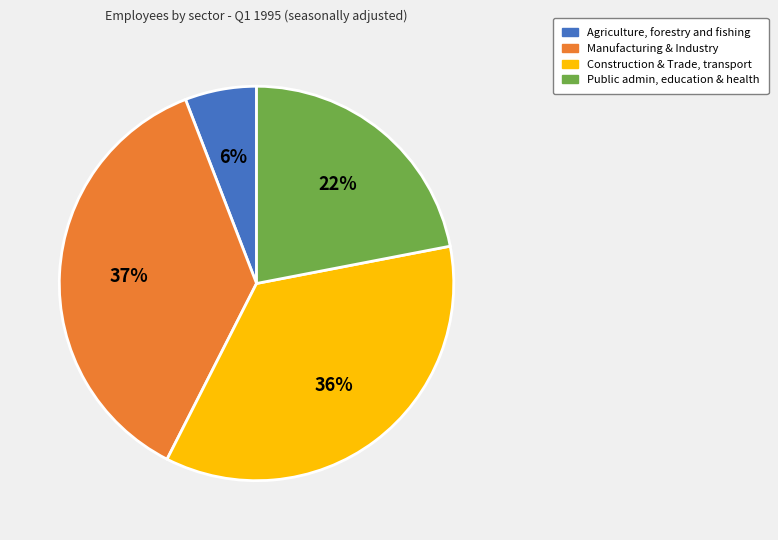

Is it true that Public admin, education & health is 33% of the pie?

False